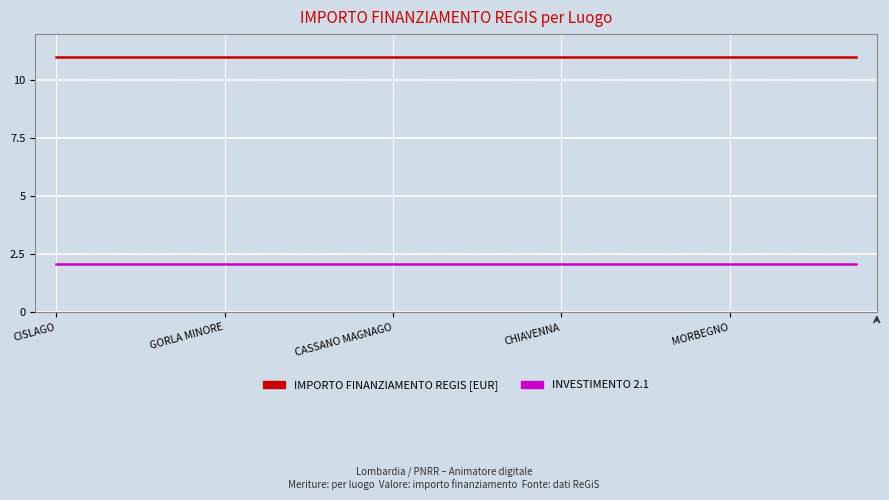

What is the smallest value displayed?

2.1